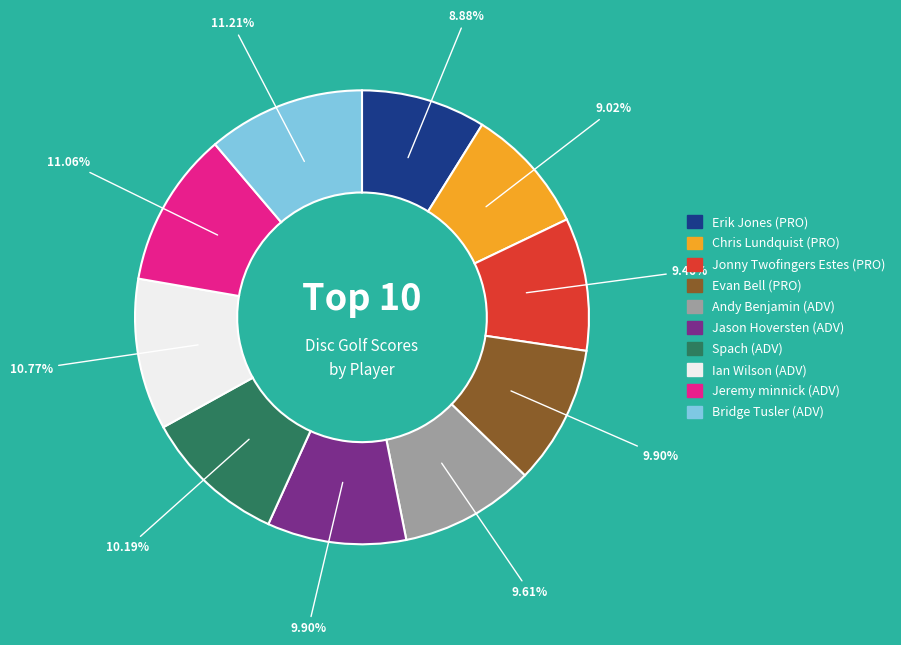

To the nearest percent, what is the average slice percentage?

10%